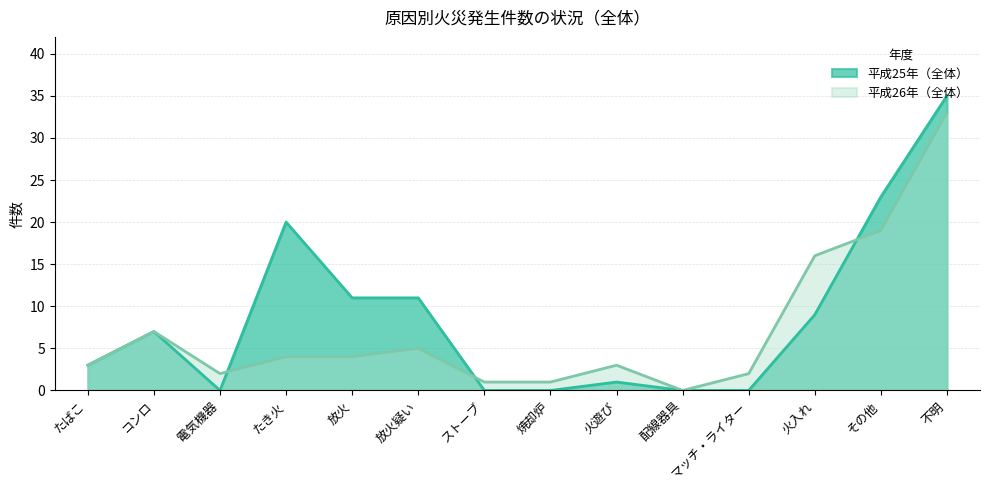

Reading right to left, what are all the values shown in this chart?

平成25年（全体）: 不明=35	その他=23	火入れ=9	マッチ・ライター=0	配線器具=0	火遊び=1	焼却炉=0	ストーブ=0	放火疑い=11	放火=11	たき火=20	電気機器=0	コンロ=7	たばこ=3
平成26年（全体）: 不明=33	その他=19	火入れ=16	マッチ・ライター=2	配線器具=0	火遊び=3	焼却炉=1	ストーブ=1	放火疑い=5	放火=4	たき火=4	電気機器=2	コンロ=7	たばこ=3